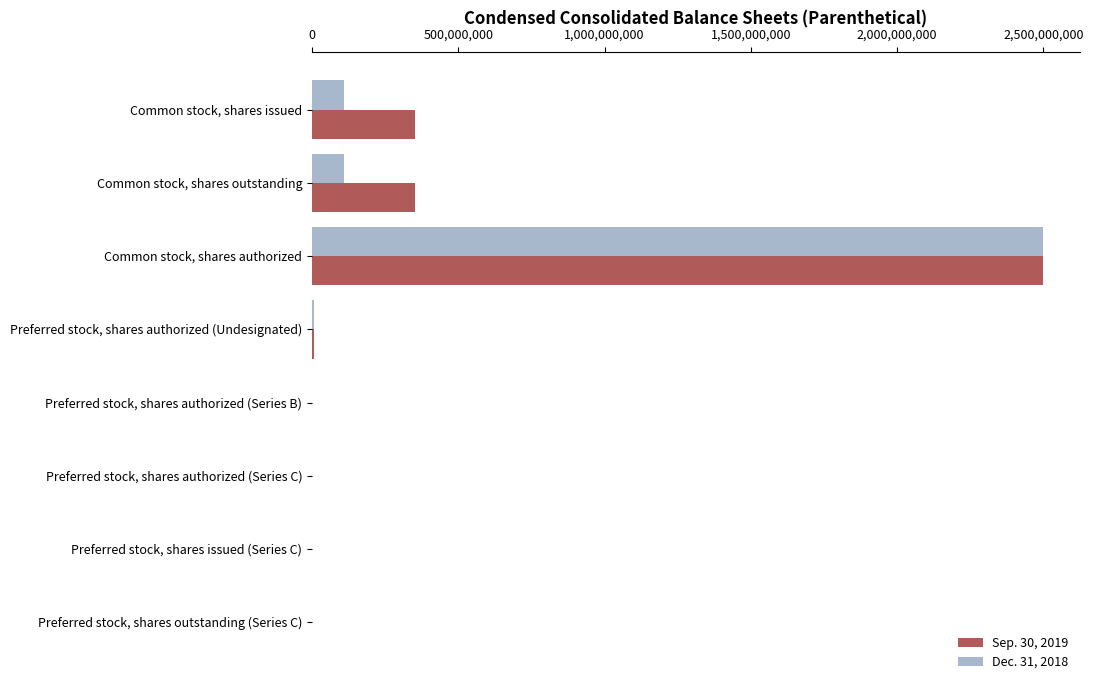

Which series changed the most between Common stock, shares outstanding and Common stock, shares authorized?

Dec. 31, 2018